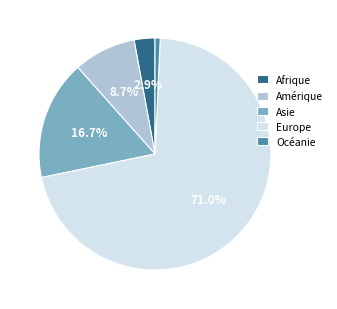

Combined, do Océanie and Asie account for over 50%?

No